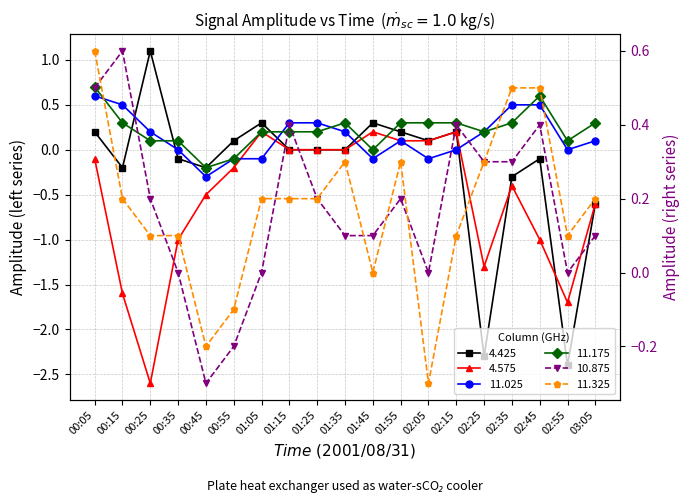

What is the difference between the maximum and minimum values in the 10.875 series?

0.9